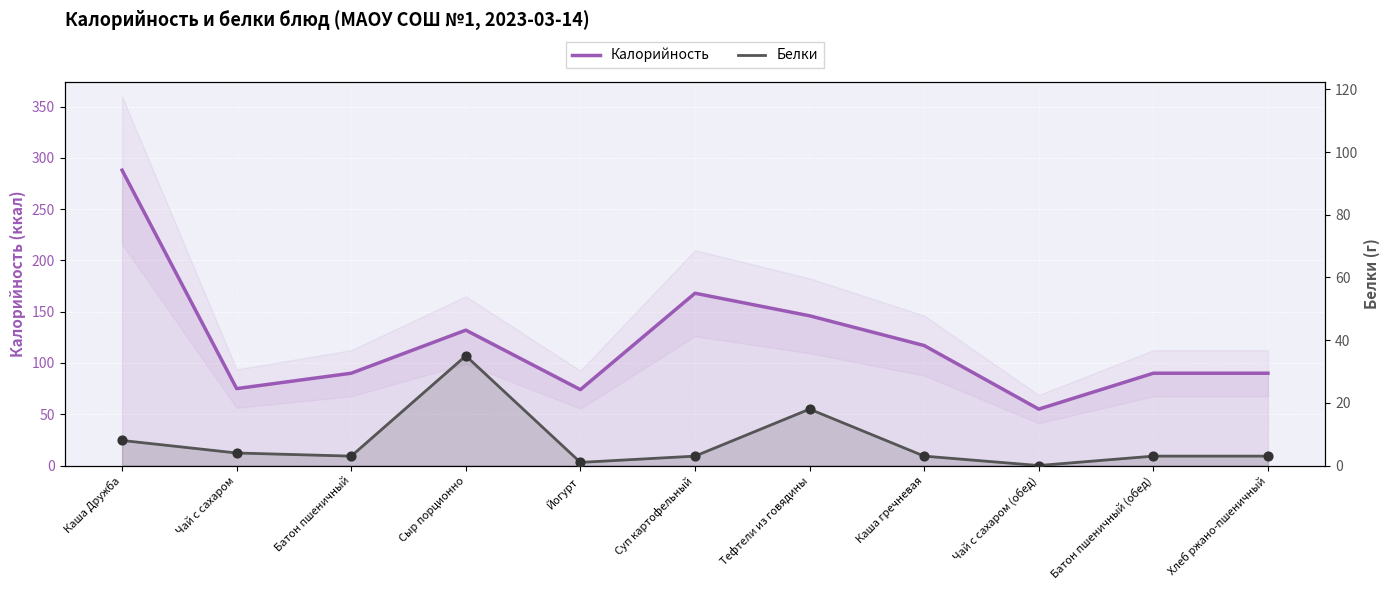

At which category is the sum across all series the highest?

Каша Дружба